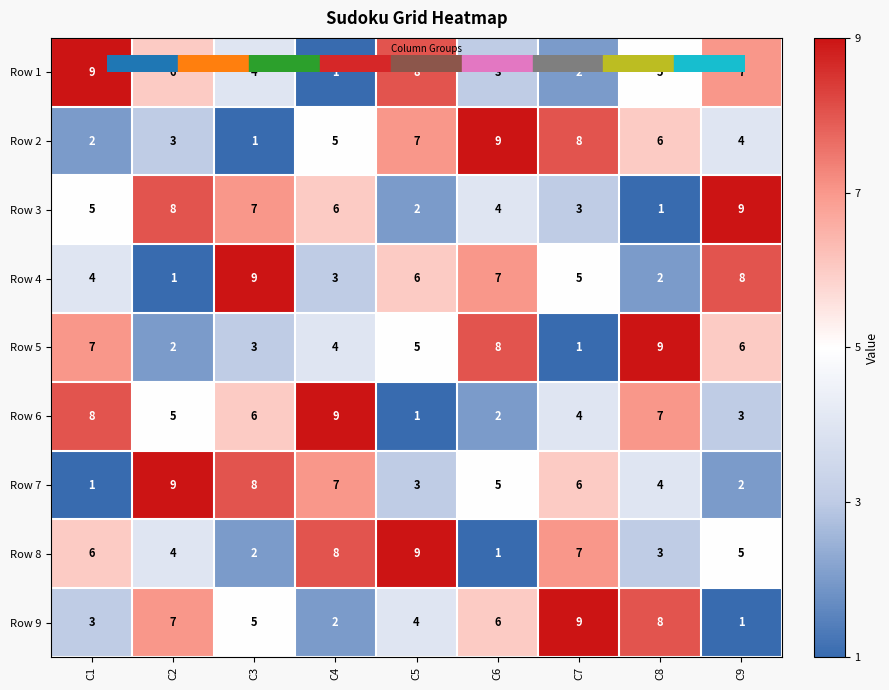

What is the total value across all series at C9?

45